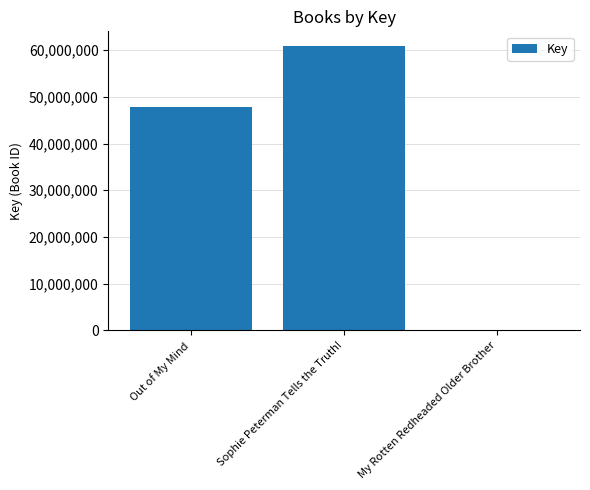

What is the sum of all values?

108861480